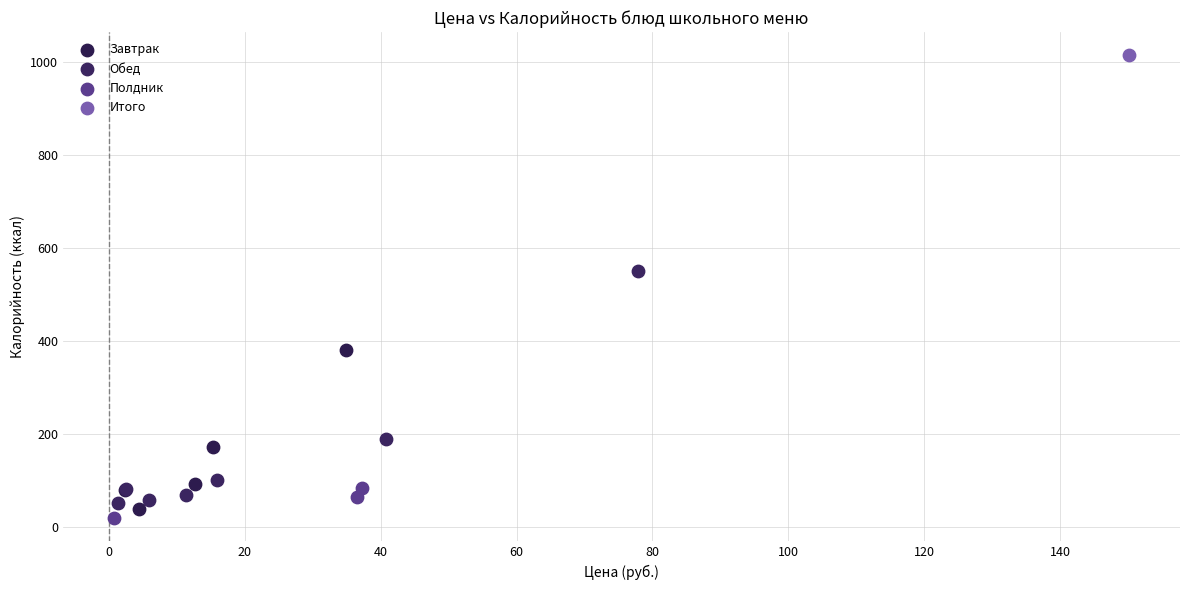

What are all the series names shown in the legend?

Завтрак, Обед, Полдник, Итого